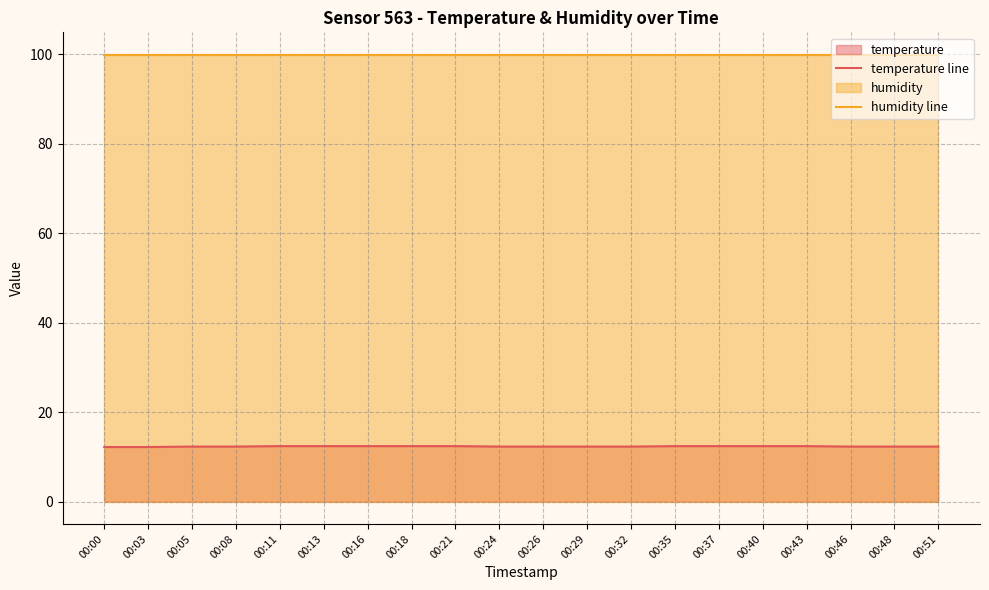

Between 00:18 and 00:35, which series saw the biggest shift?

temperature line